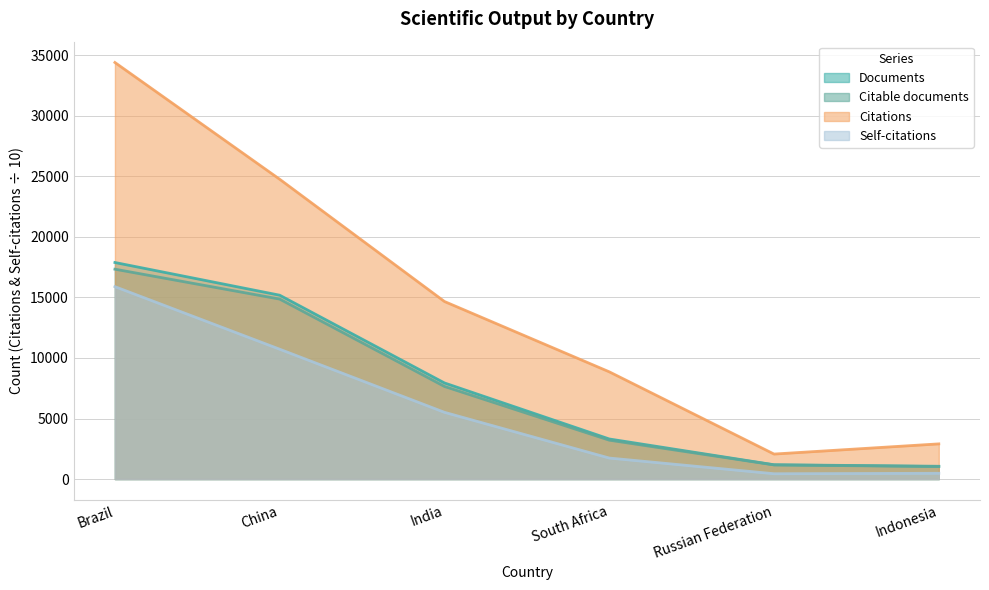

How many lines are shown in the chart?

4